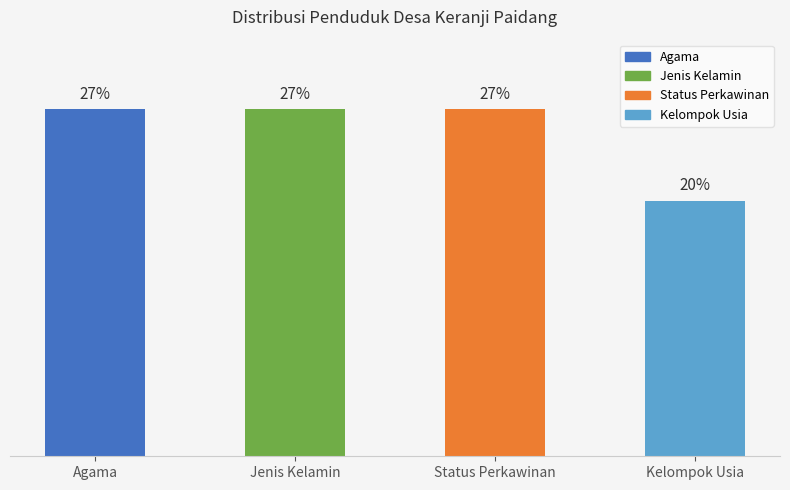

Are the bars horizontal?

No